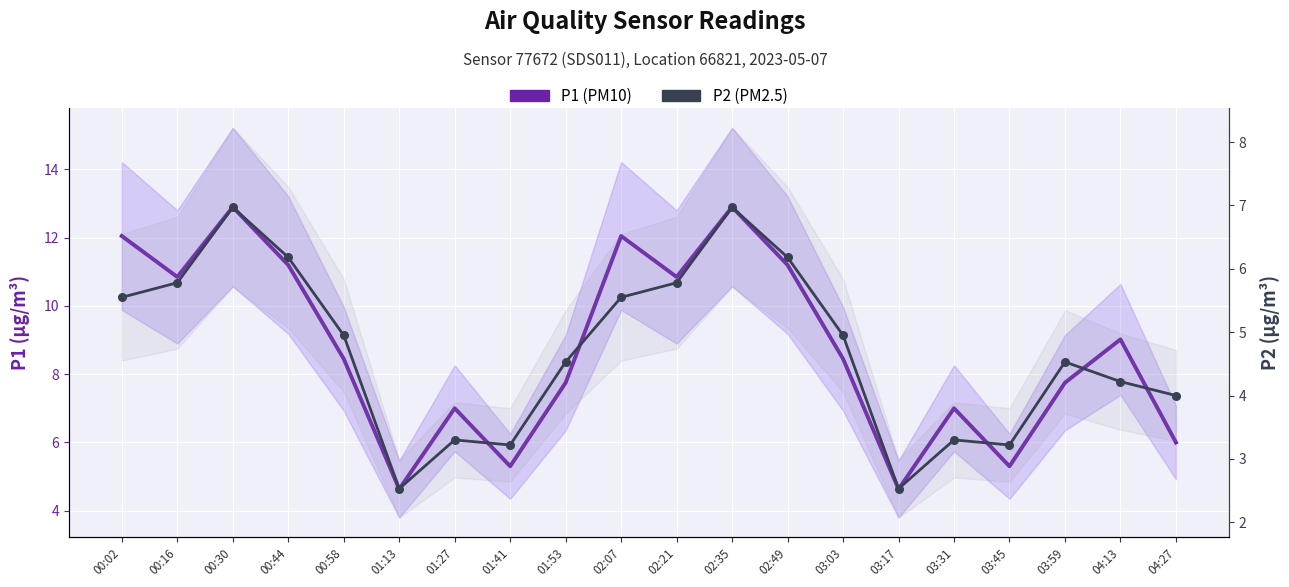

Which series has the largest total across all categories?

P1 (PM10)